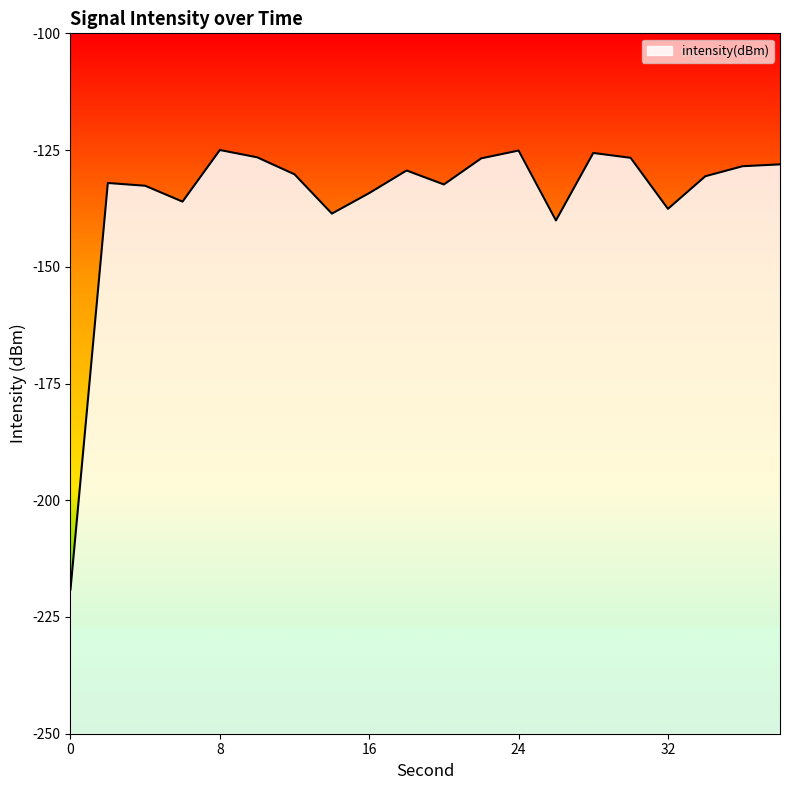

Between 4 and 2, which is larger?

2